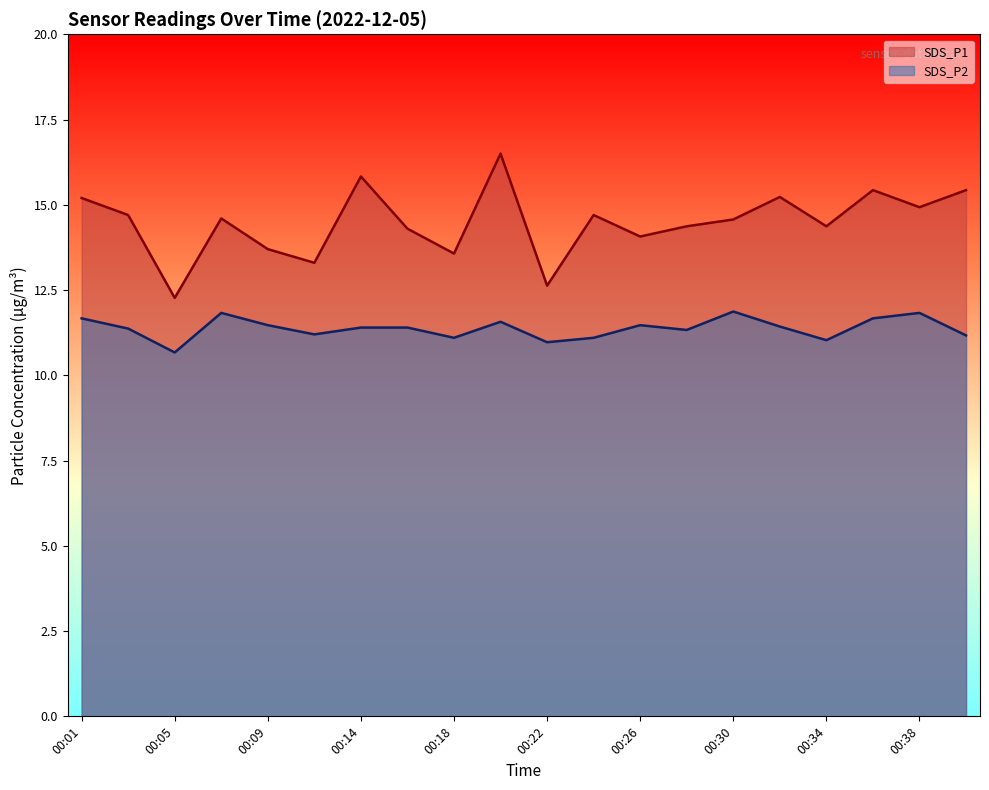

Is the value of SDS_P2 at 00:05 greater than the value of SDS_P1 at 00:28?

No